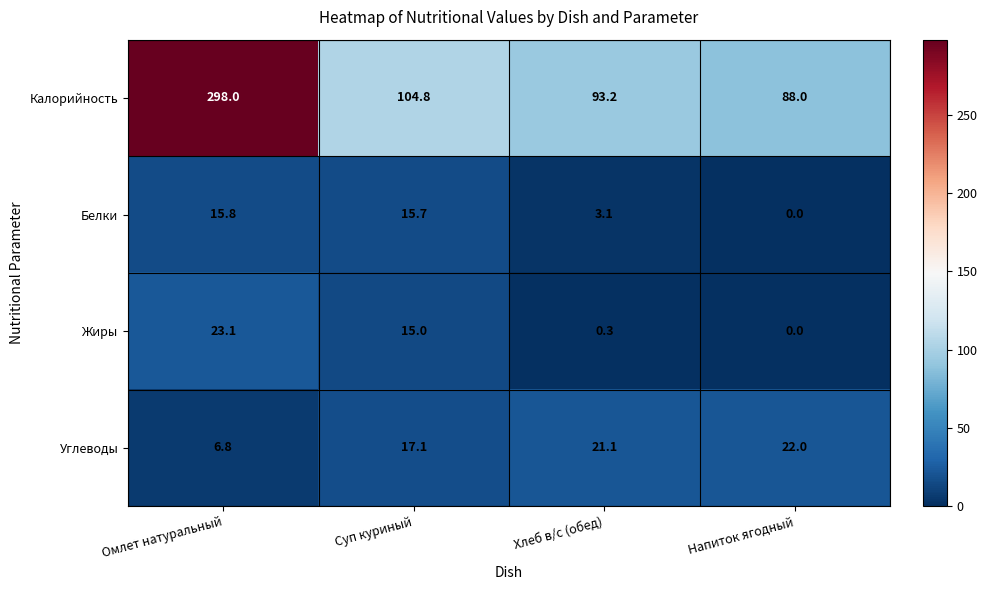

Rank the series by their maximum value, from highest to lowest.

Калорийность, Жиры, Углеводы, Белки